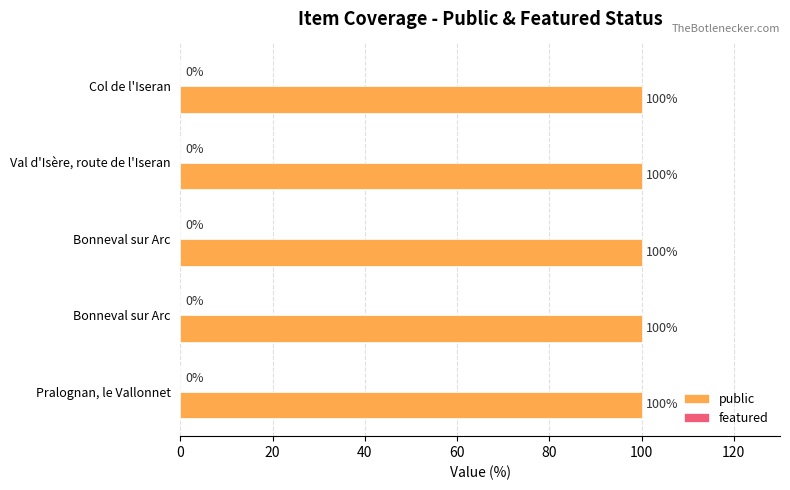

List the labels in order of public value, smallest first.

Pralognan, le Vallonnet, Bonneval sur Arc, Bonneval sur Arc, Val d'Isère, route de l'Iseran, Col de l'Iseran